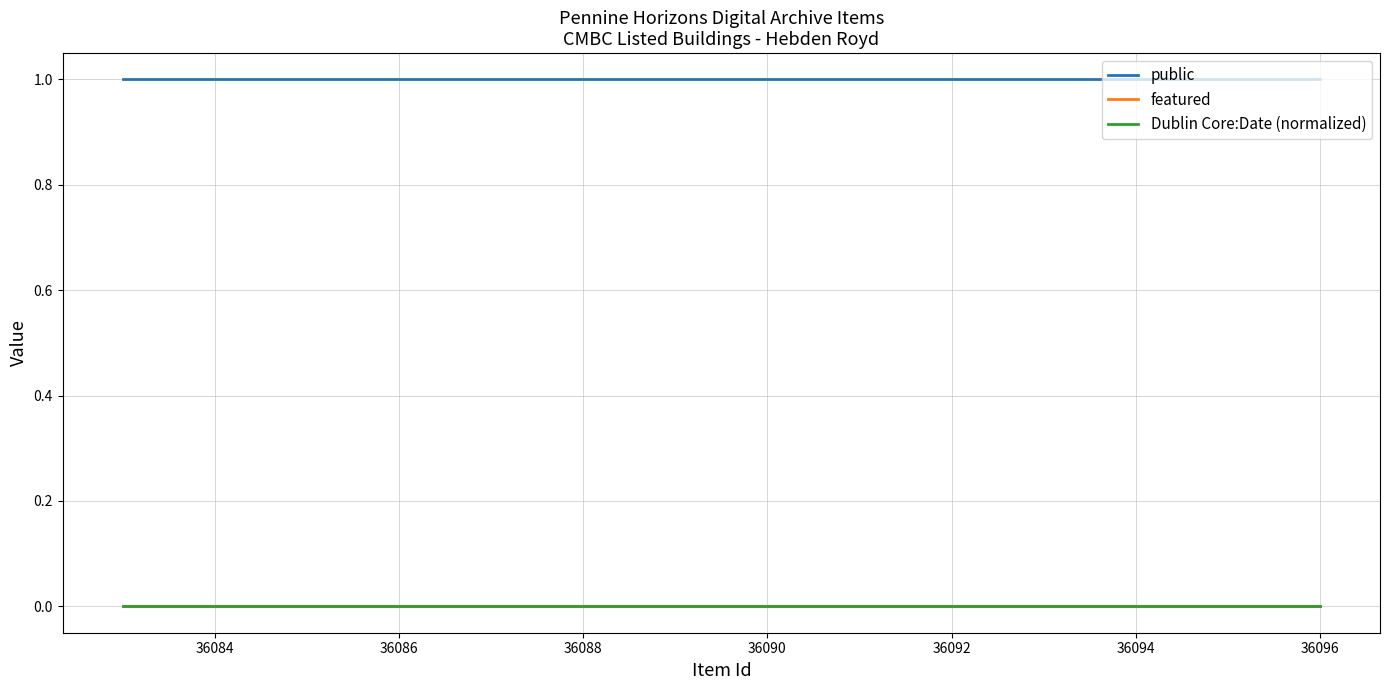

Is this an area chart (filled region under the line)?

No